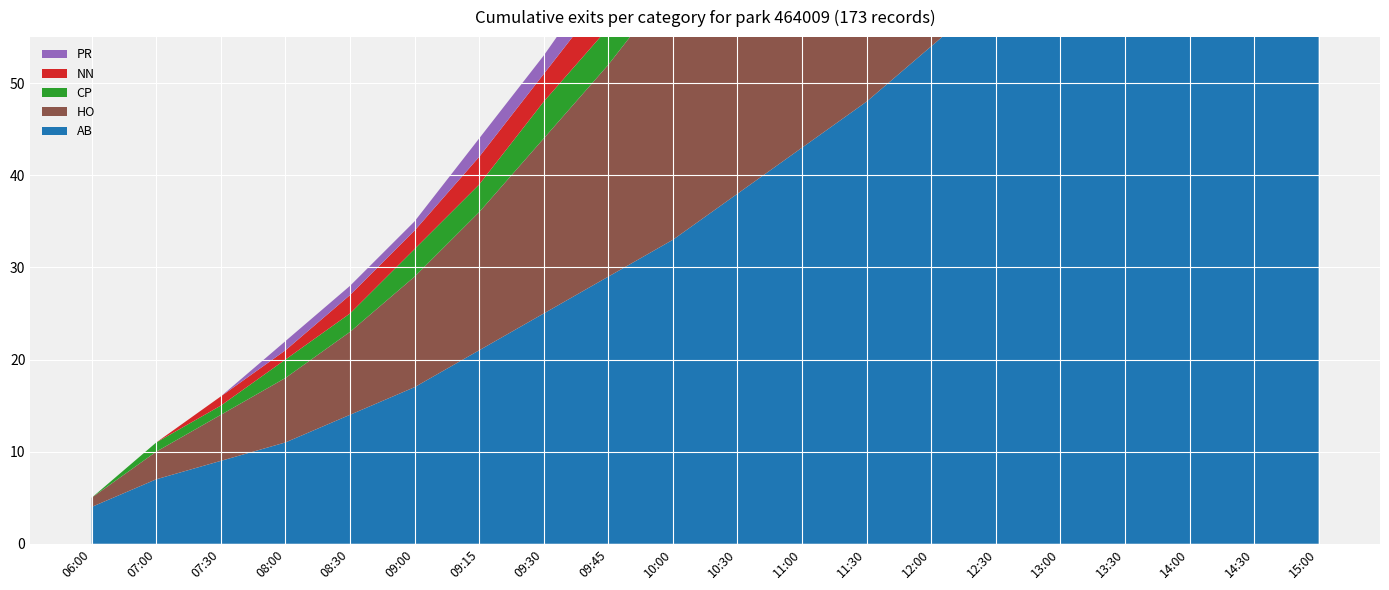

Reading left to right, what are all the values shown in this chart?

AB: 4	7	9	11	14	17	21	25	29	33	38	43	48	54	60	67	73	80	88	96
HO: 1	3	5	7	9	12	15	19	23	28	34	40	47	55	64	73	83	94	106	119
CP: 0	1	1	2	2	3	3	4	4	5	6	7	8	9	11	12	14	16	18	20
NN: 0	0	1	1	2	2	3	3	4	5	6	7	8	10	12	14	16	18	21	24
PR: 0	0	0	1	1	1	2	2	3	3	4	5	6	7	8	10	11	13	15	17